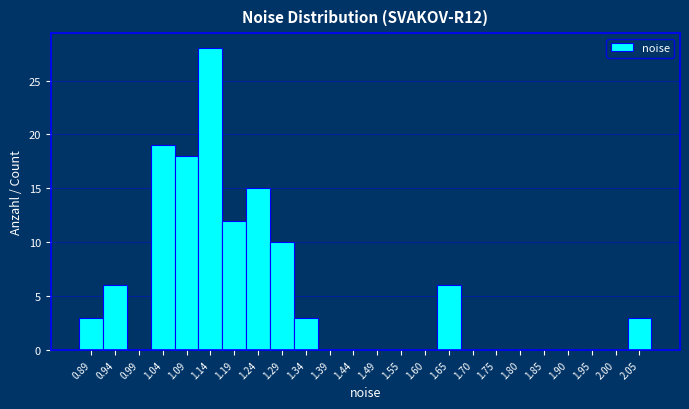

Over which range of the x-axis is the bar tallest?

1.11 to 1.17